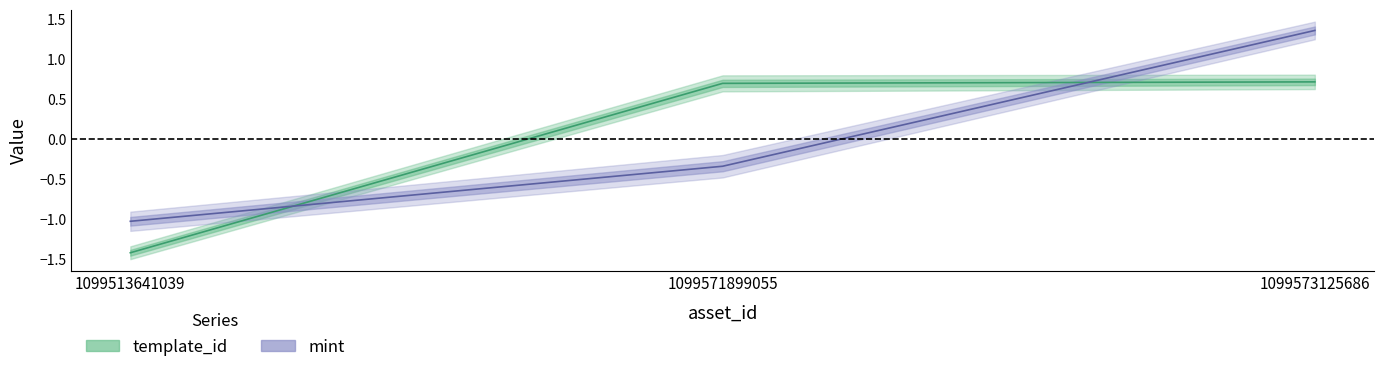

Is it true that mint equals 0.5 at 1099573125686?

False